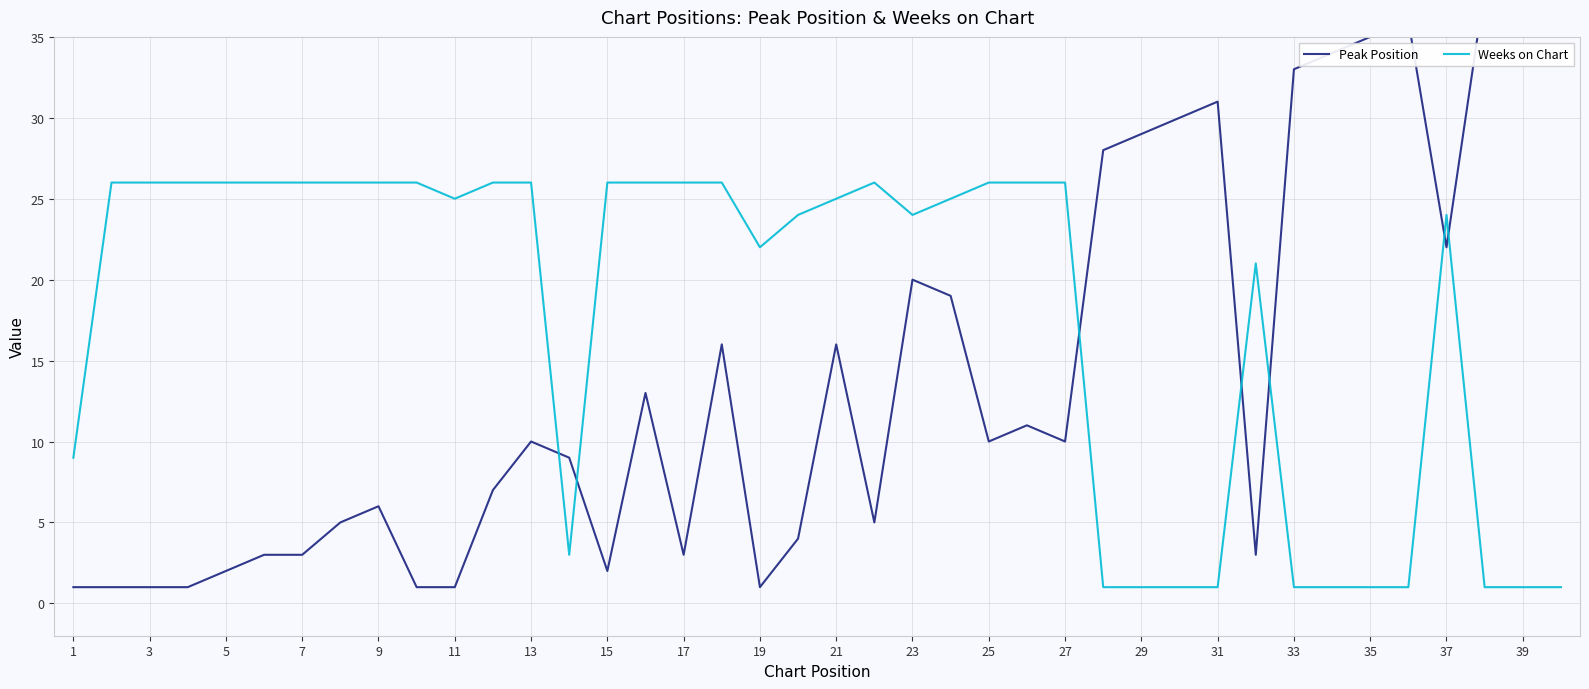

What is the maximum value for Weeks on Chart?

26